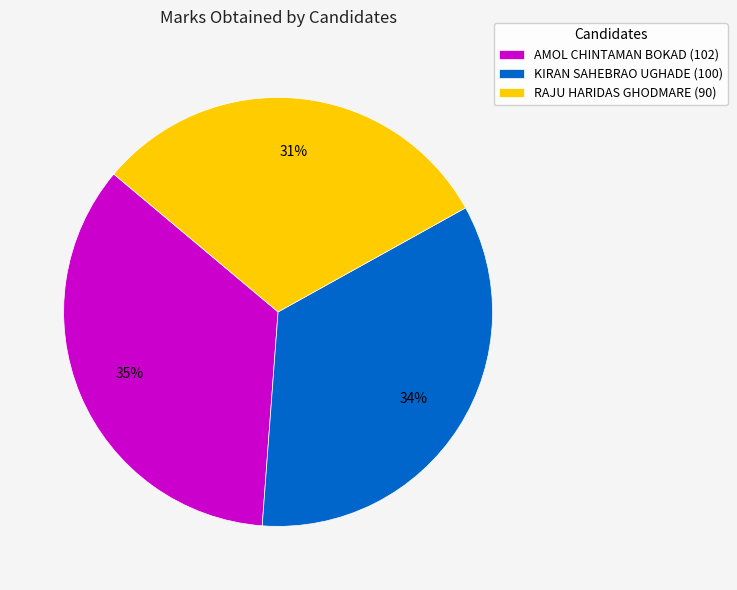

Is it true that KIRAN SAHEBRAO UGHADE is 34% of the pie?

True